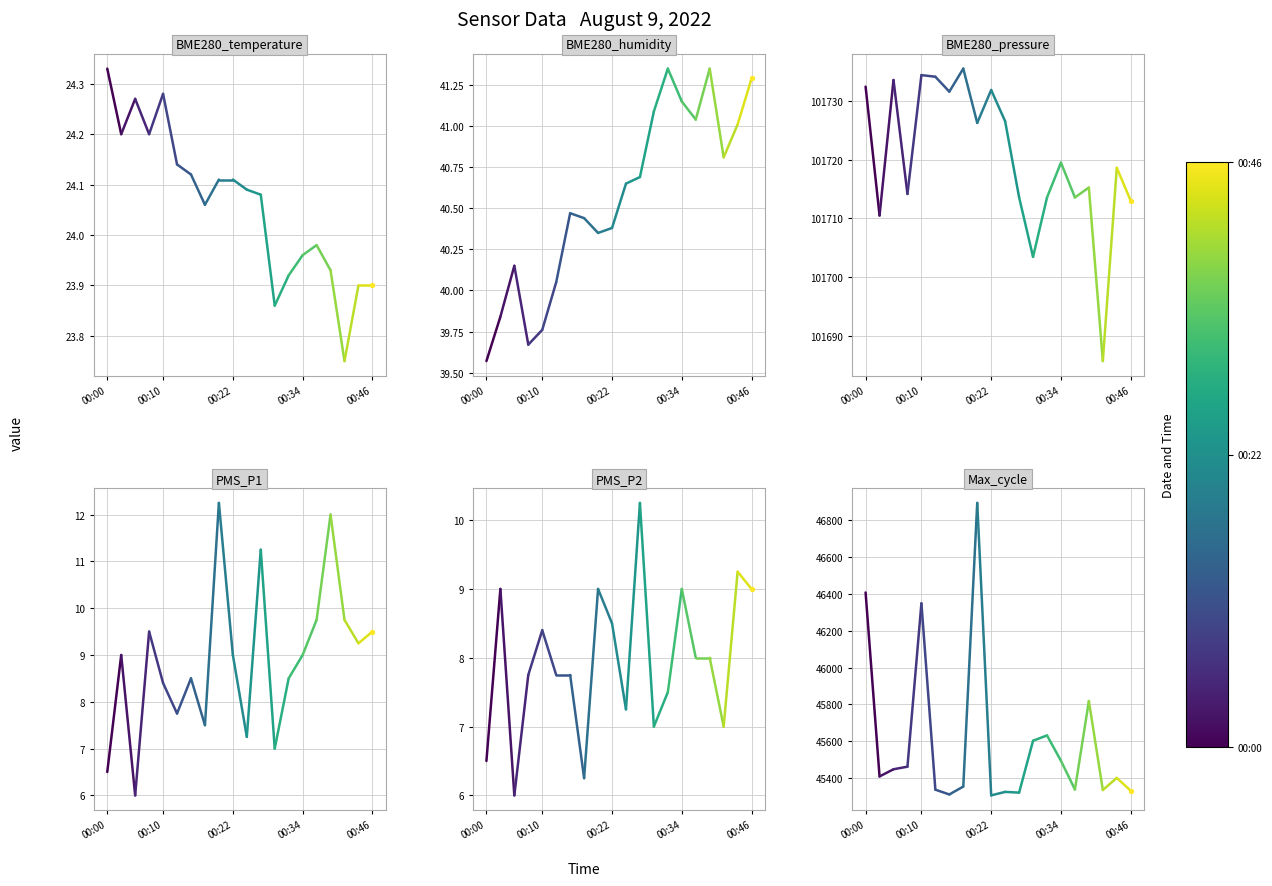

What are all the series names shown in the legend?

BME280_temperature, BME280_humidity, BME280_pressure, PMS_P1, PMS_P2, Max_cycle